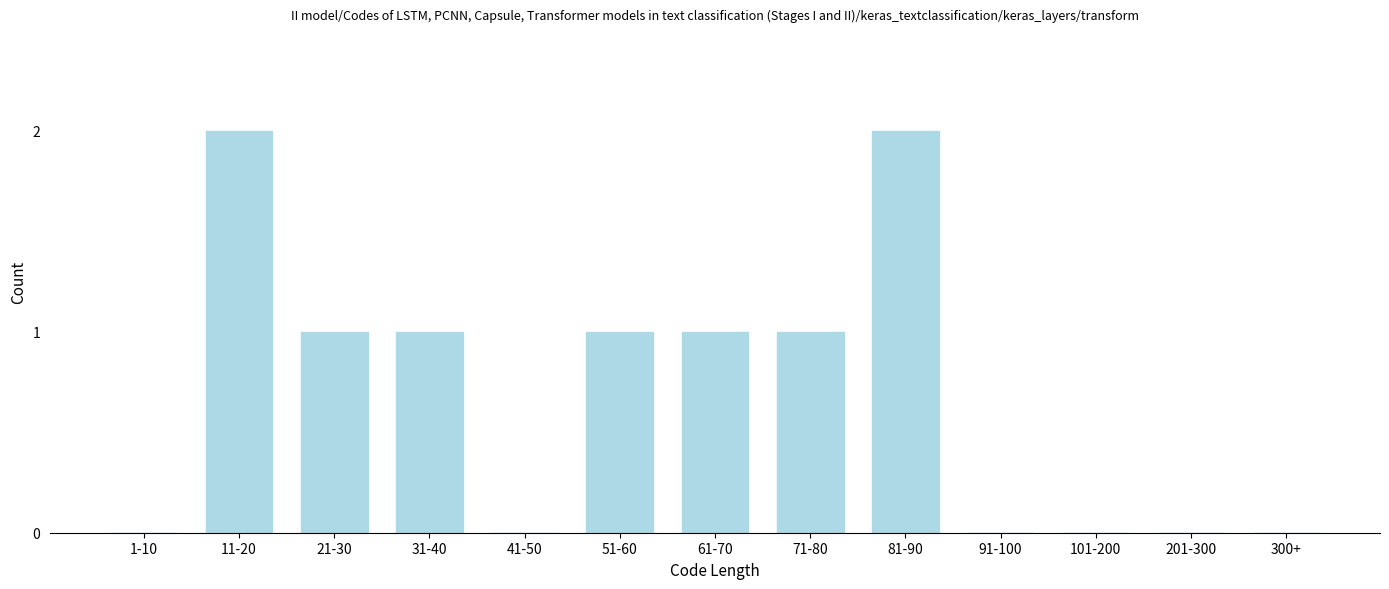

Reading left to right, what are all the values shown in this chart?

1-10=0	11-20=2	21-30=1	31-40=1	41-50=0	51-60=1	61-70=1	71-80=1	81-90=2	91-100=0	101-200=0	201-300=0	300+=0